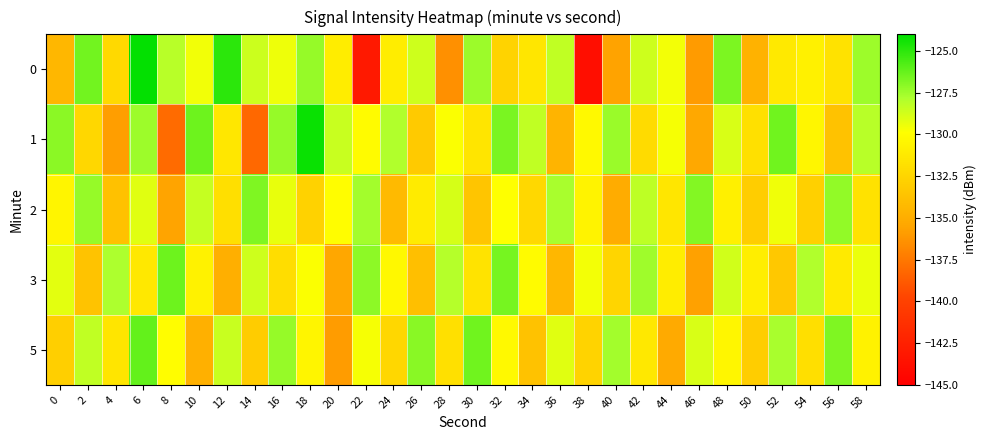

List the series in order of their peak value, highest first.

0, 1, 5, 3, 2